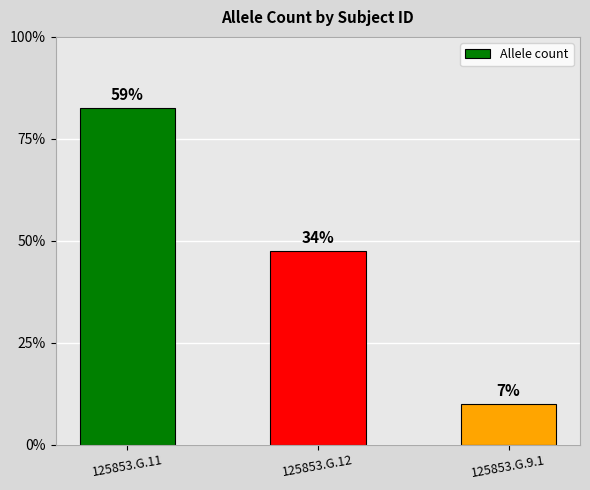

Are the bars horizontal?

No